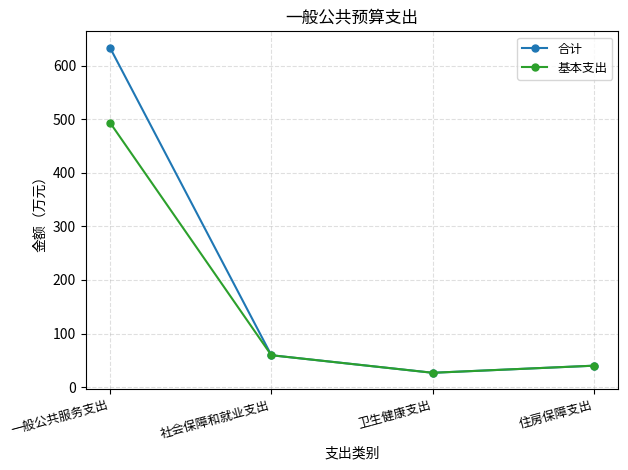

What is the maximum value for 合计?

634.1